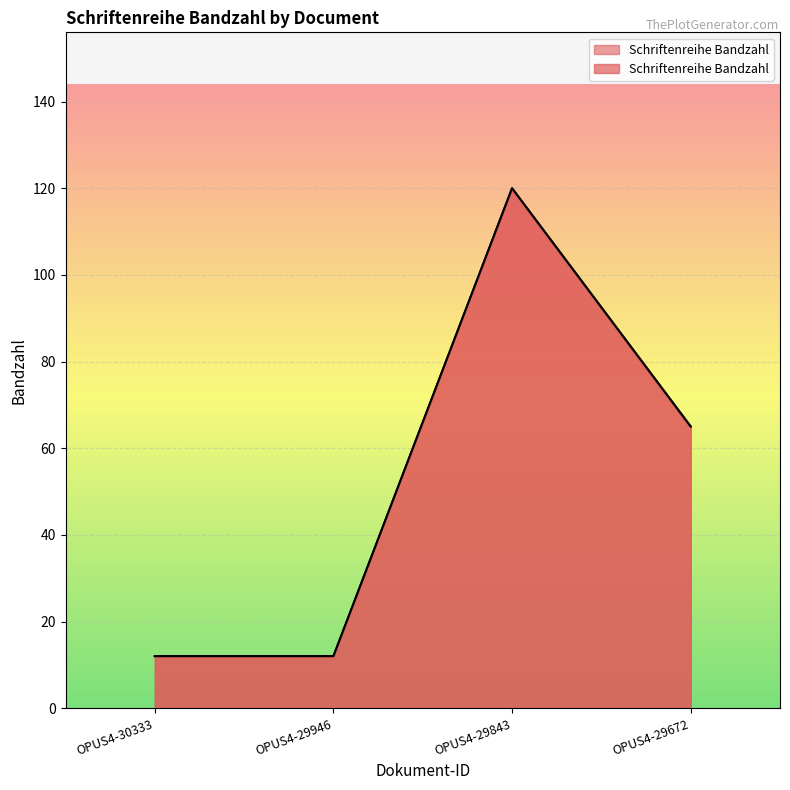

Which has a higher value, OPUS4-30333 or OPUS4-29672?

OPUS4-29672